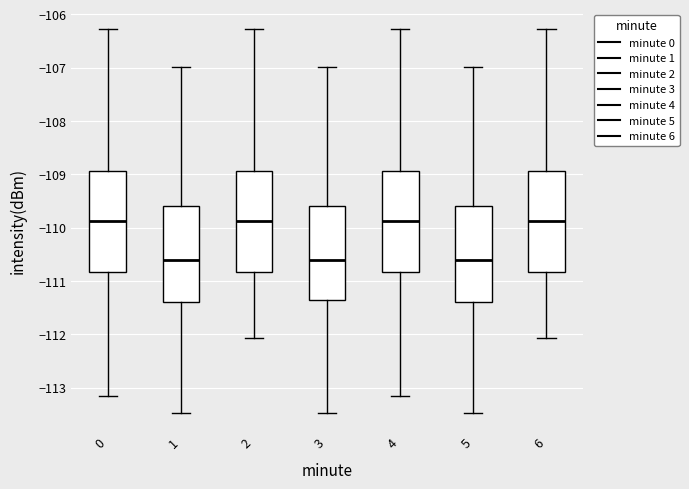

Reading left to right, read every box against the y-axis: the position of its median line, the range the box covers, and the ends of its whiskers. The values are not printed on the chart, so give them approximately, as read against the axis.

0: median -109.9, box -110.8 to -108.9, whiskers -113.1 to -106.3
1: median -110.6, box -111.4 to -109.6, whiskers -113.5 to -107.0
2: median -109.9, box -110.8 to -108.9, whiskers -112.1 to -106.3
3: median -110.6, box -111.3 to -109.6, whiskers -113.5 to -107.0
4: median -109.9, box -110.8 to -108.9, whiskers -113.1 to -106.3
5: median -110.6, box -111.4 to -109.6, whiskers -113.5 to -107.0
6: median -109.9, box -110.8 to -108.9, whiskers -112.1 to -106.3